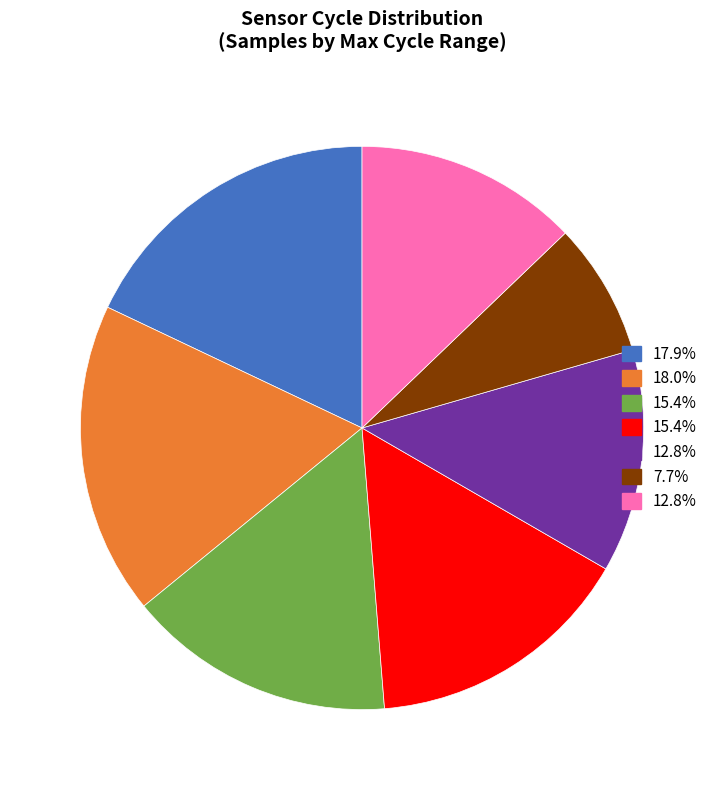

How many segments does this pie chart have?

7